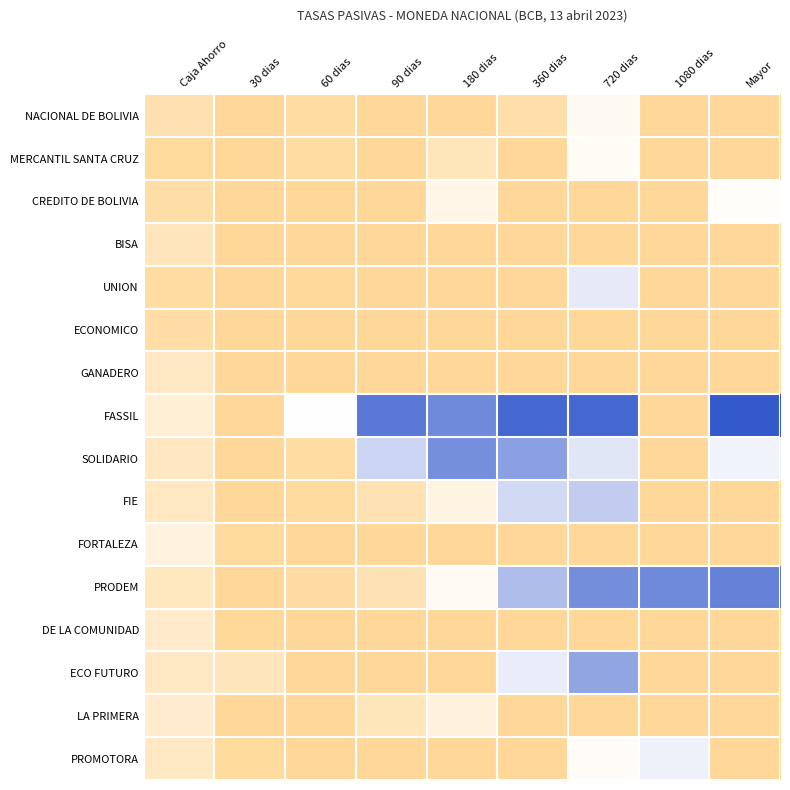

What is the total value across all series at 720 dias?

52.1